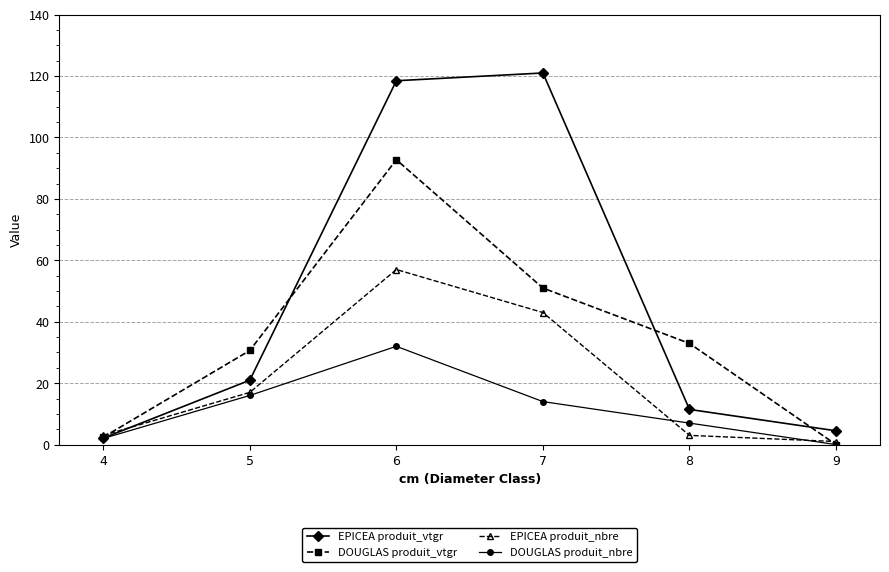

What is the sum of the DOUGLAS produit_nbre values at 5 and 6?

48.0